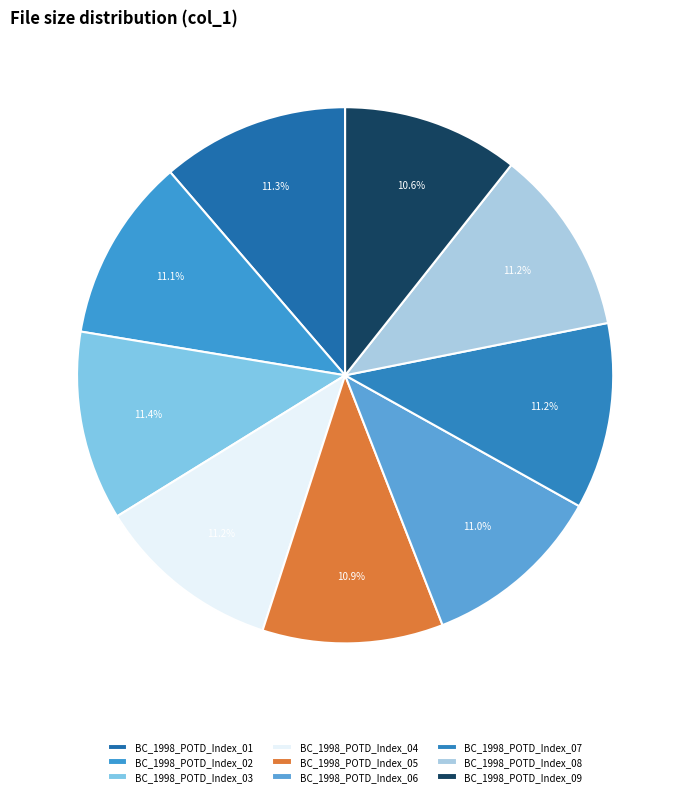

Is there a majority slice in this chart?

No